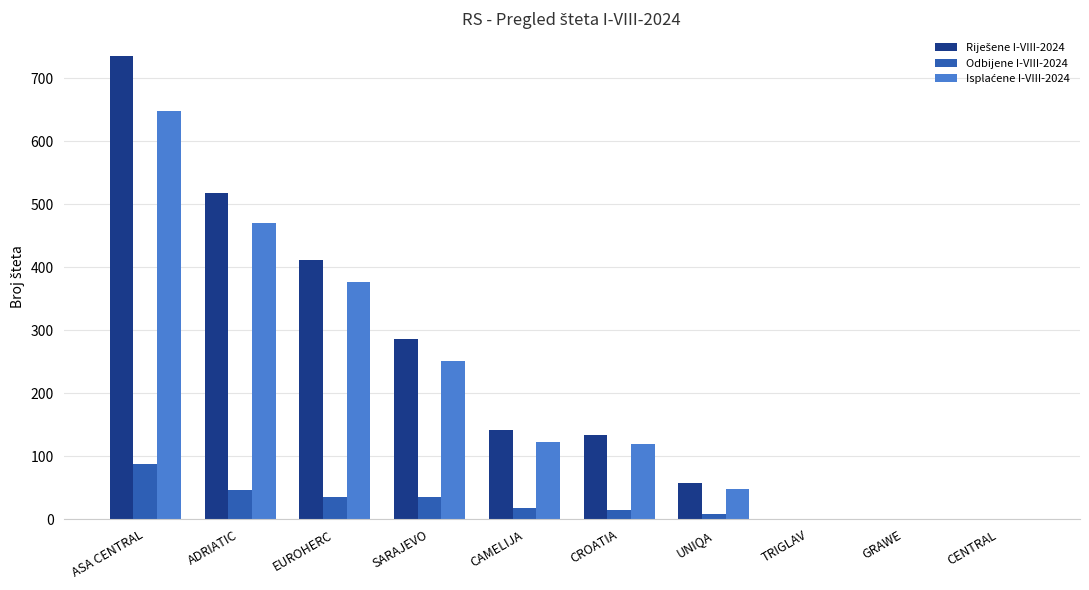

The value of Odbijene I-VIII-2024 at GRAWE is 55. True or false?

False